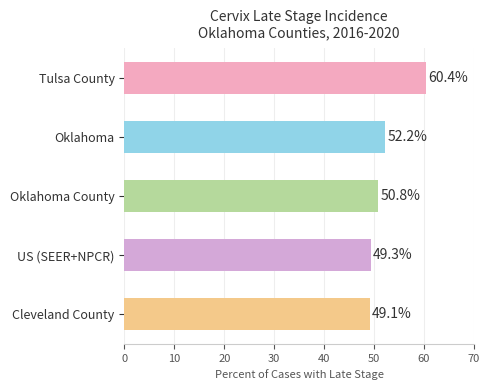

The value at Oklahoma County is 79.8. True or false?

False